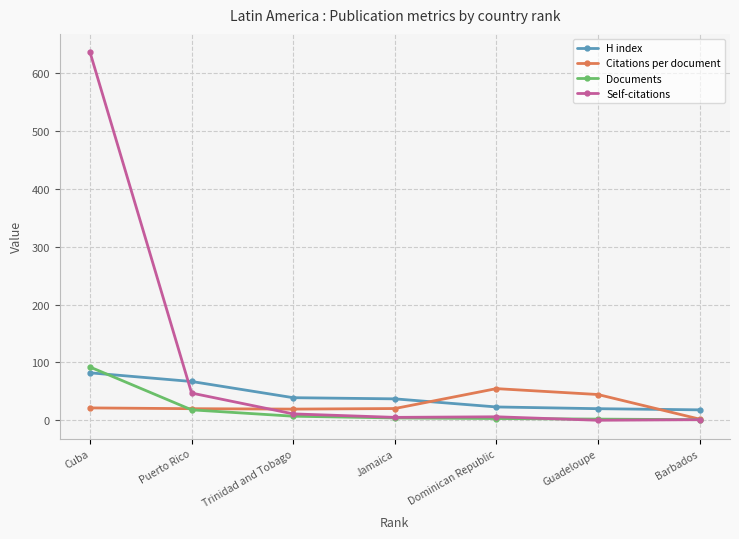

What is the label of the 2nd point from the left?

Puerto Rico